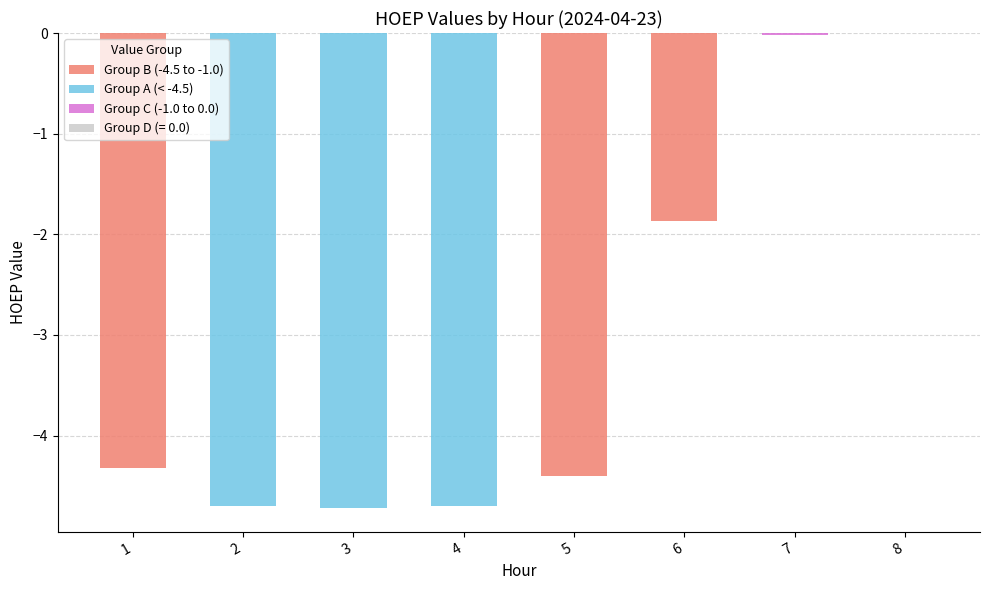

Reading left to right, extract all data points from this chart.

-4.3	-4.7	-4.7	-4.7	-4.4	-1.9	-0.0	0.0